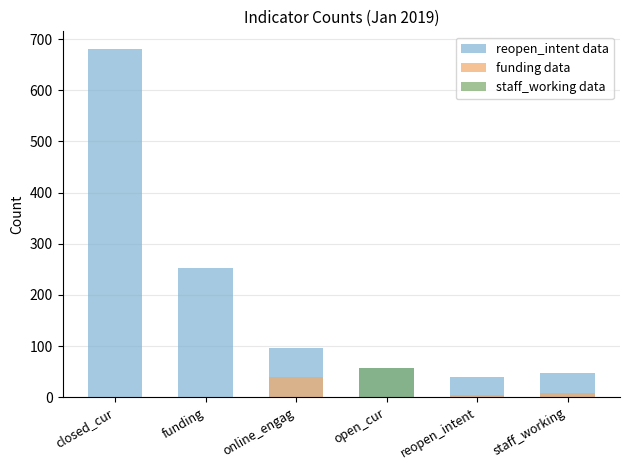

The value of staff_working data at open_cur is 57. True or false?

True